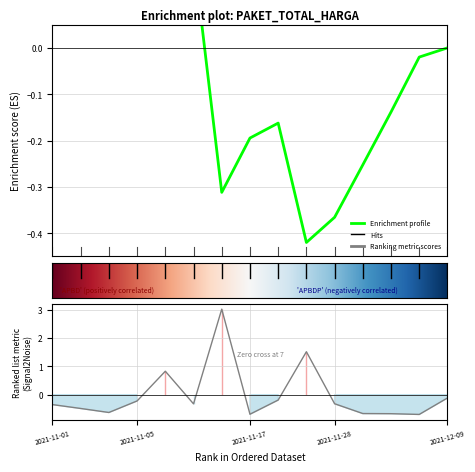

How many distinct data groups are displayed?

1